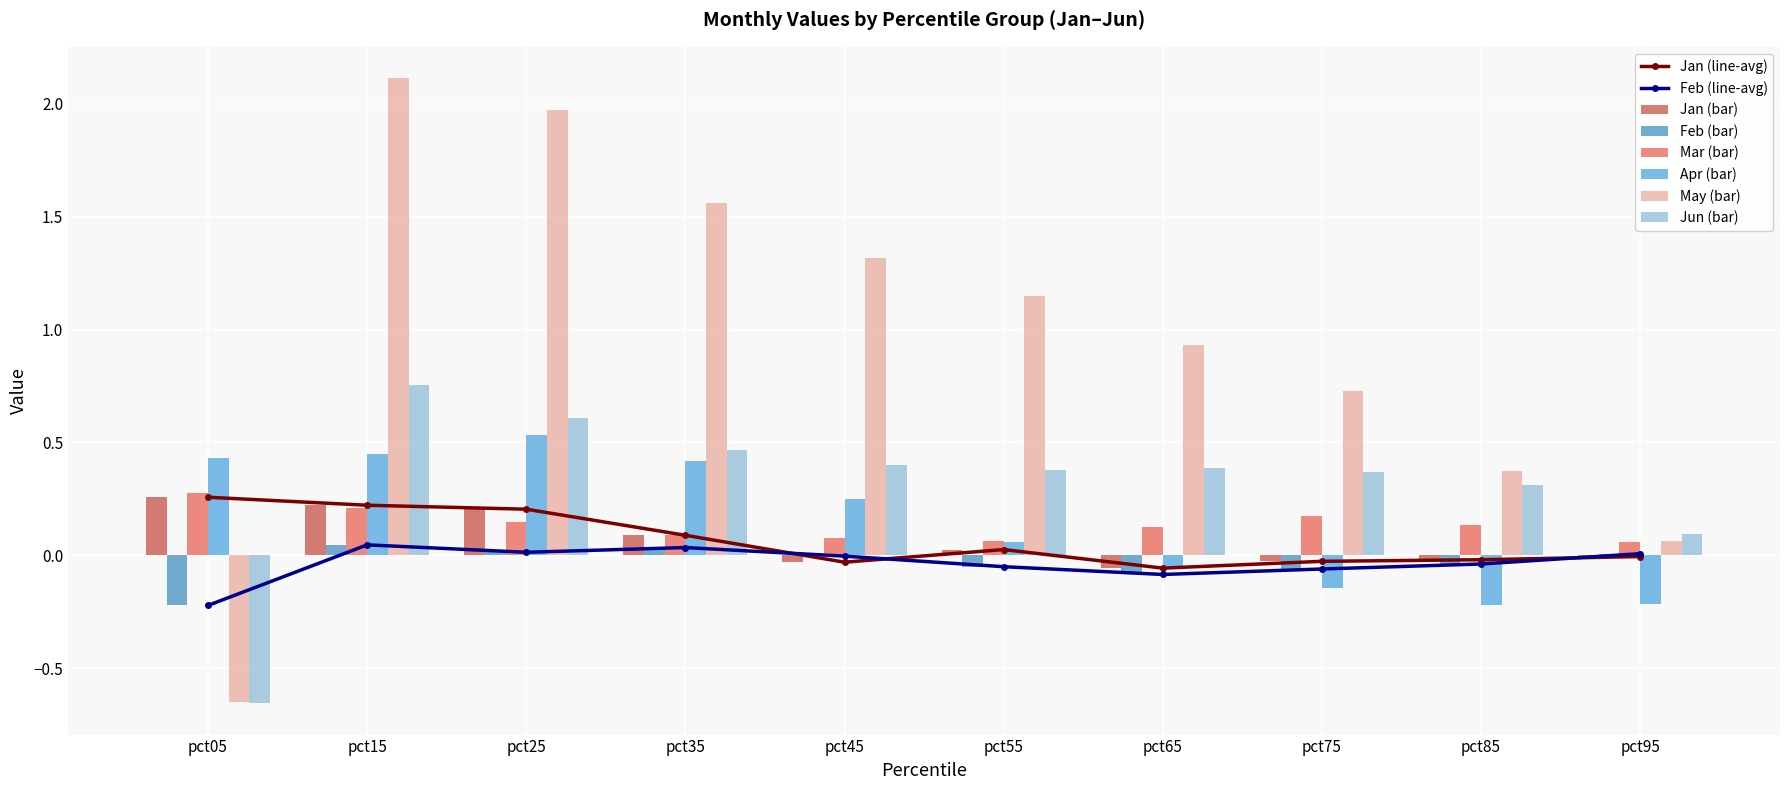

How many values in the Jan series are below 0?

5